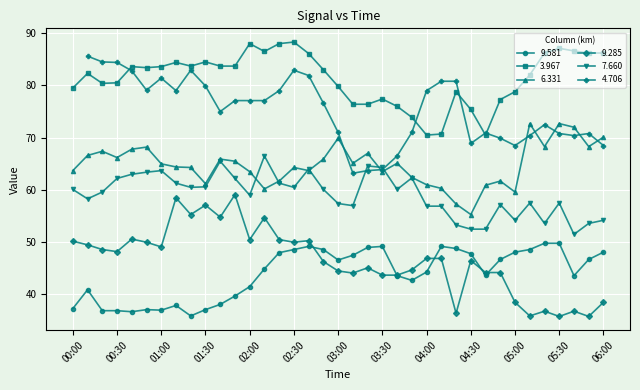

Where is the first local minimum for 9.581?

00:40